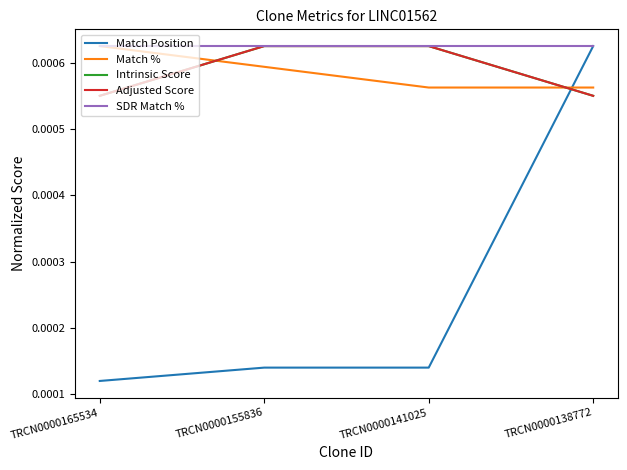

Does the chart display data point markers on the line(s)?

No